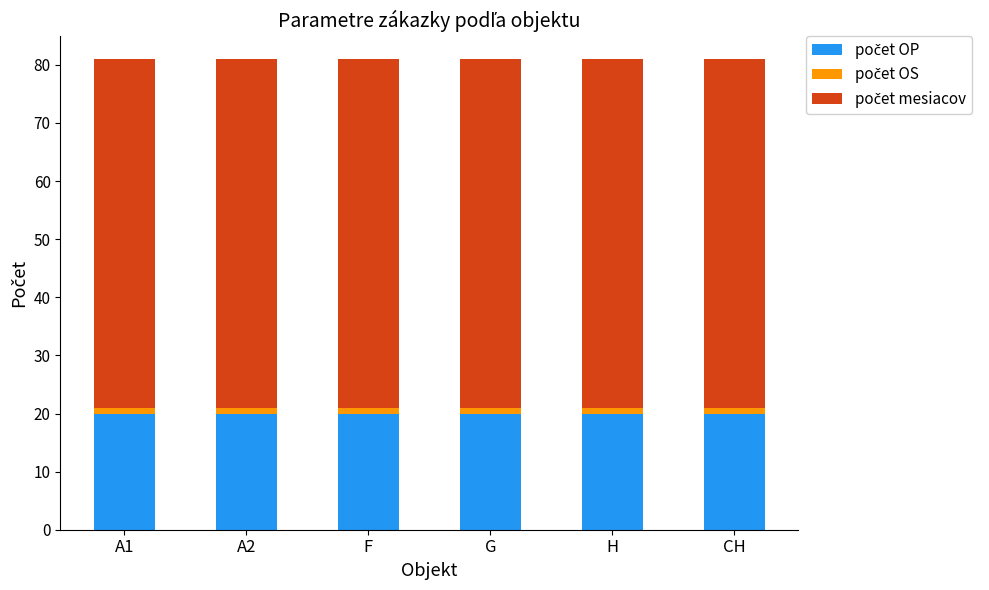

Are the bars grouped side by side (vs. stacked)?

No